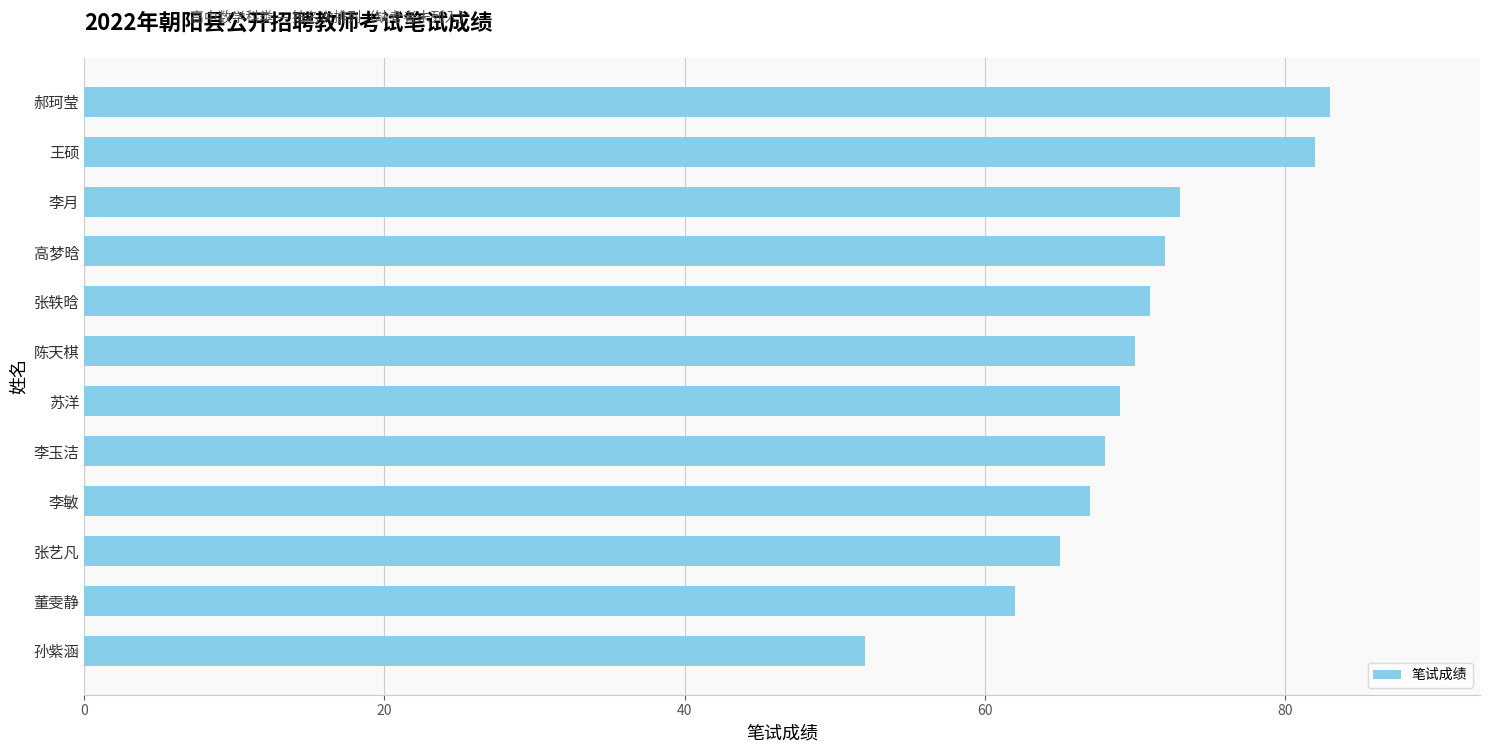

Which has a higher value, 李敏 or 高梦晗?

高梦晗